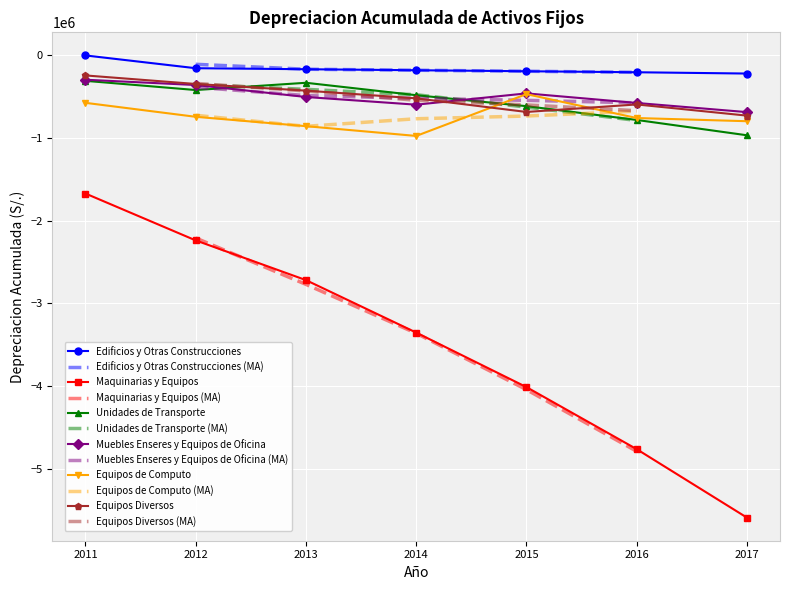

Count the number of categories in the chart.

7